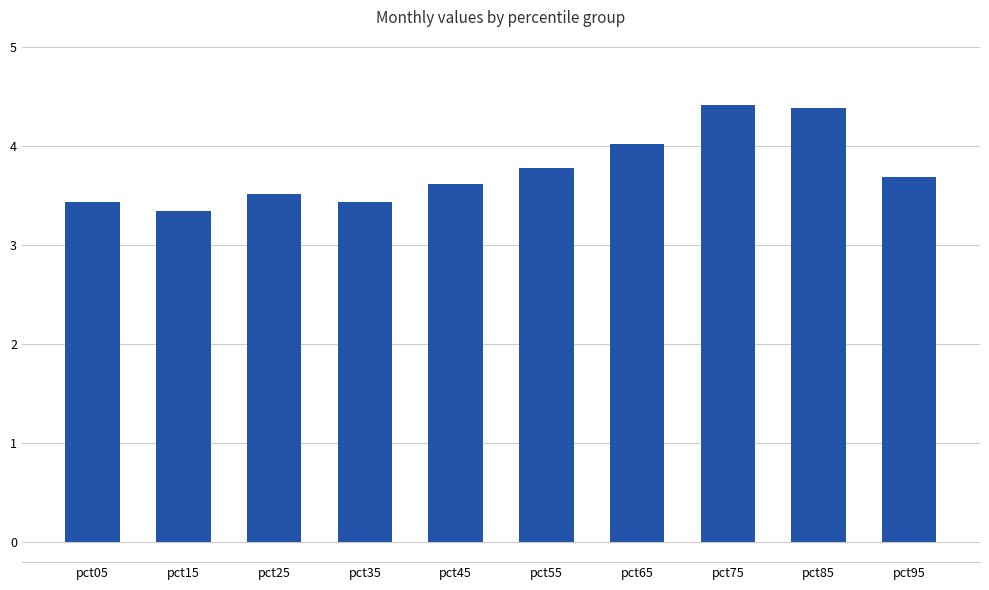

Are the bars horizontal?

No